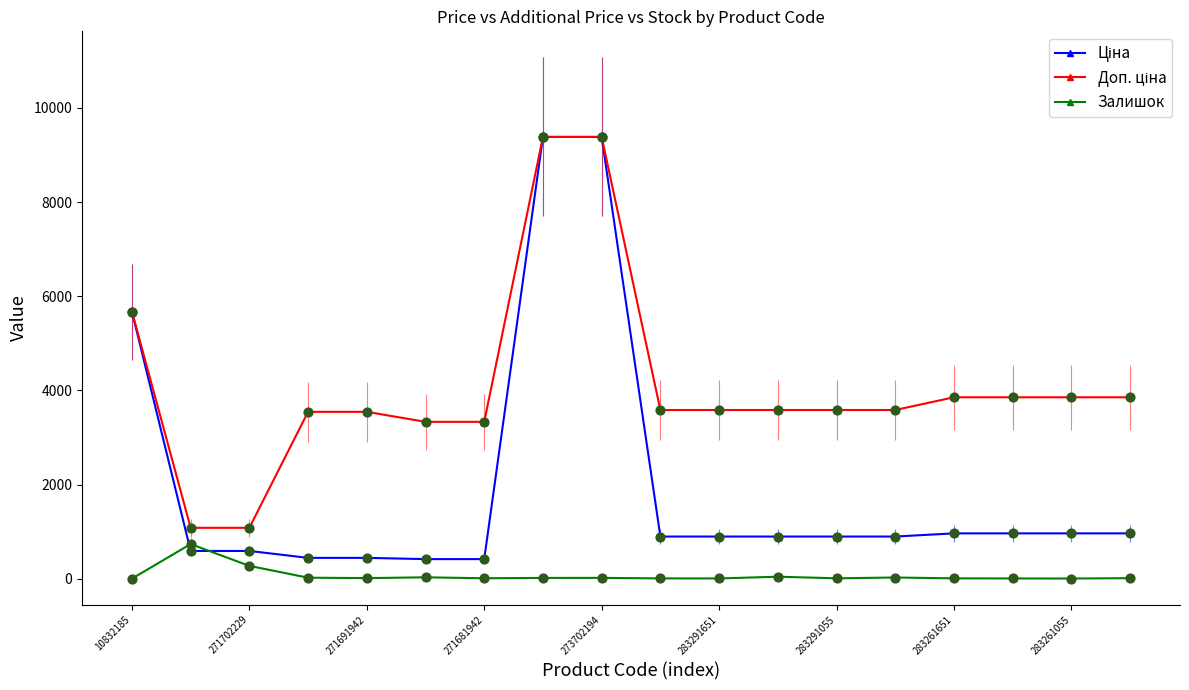

At how many categories does at least one series exceed 4821?

3